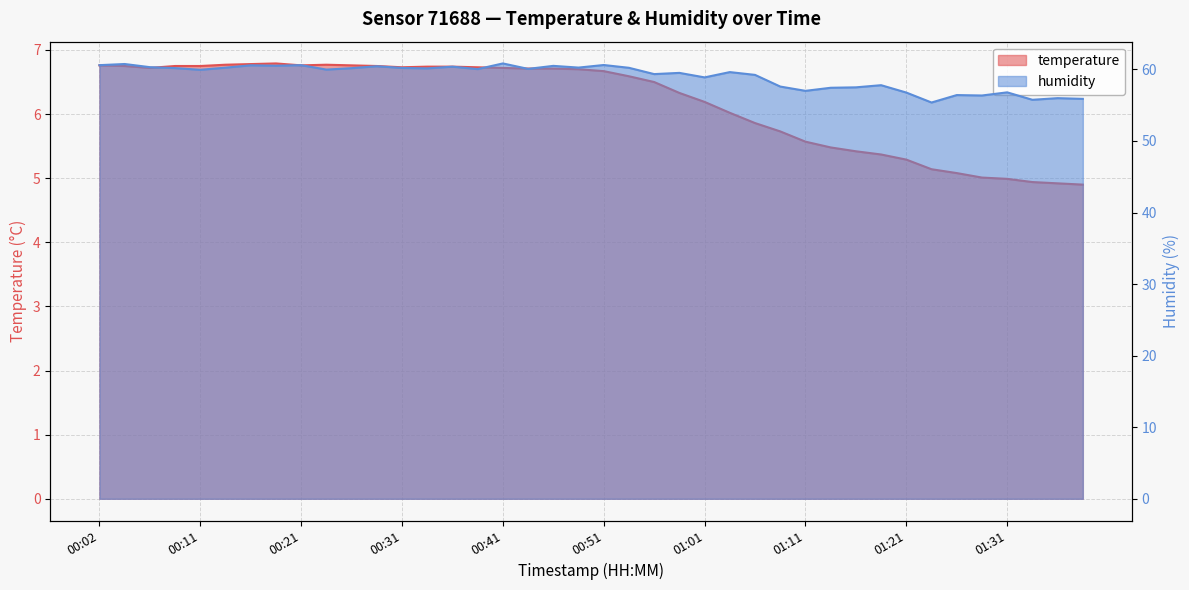

Is it true that temperature equals 6.8 at 00:29?

True